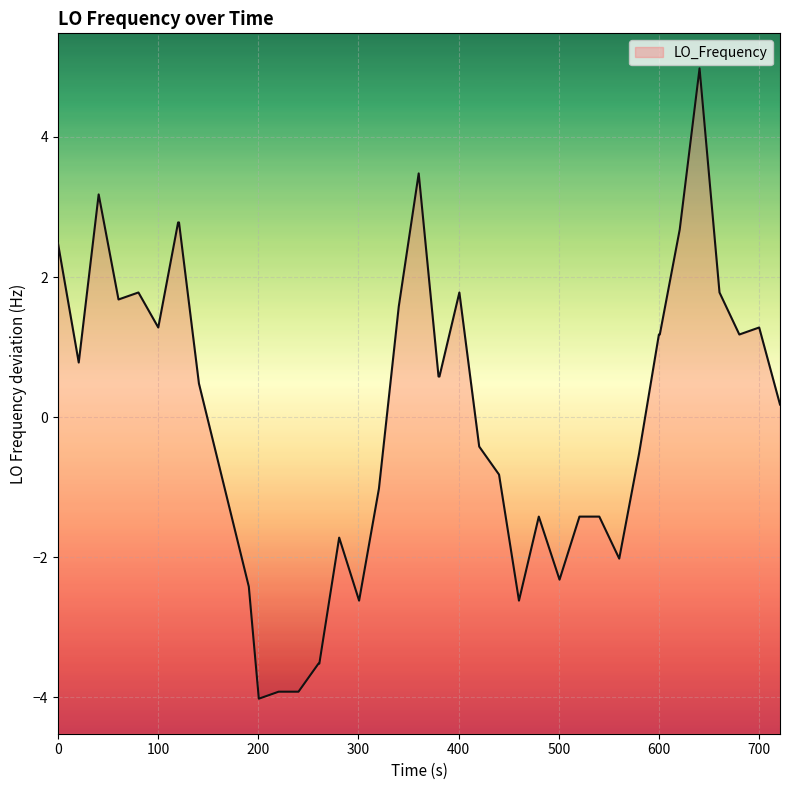

How many lines are shown in the chart?

1